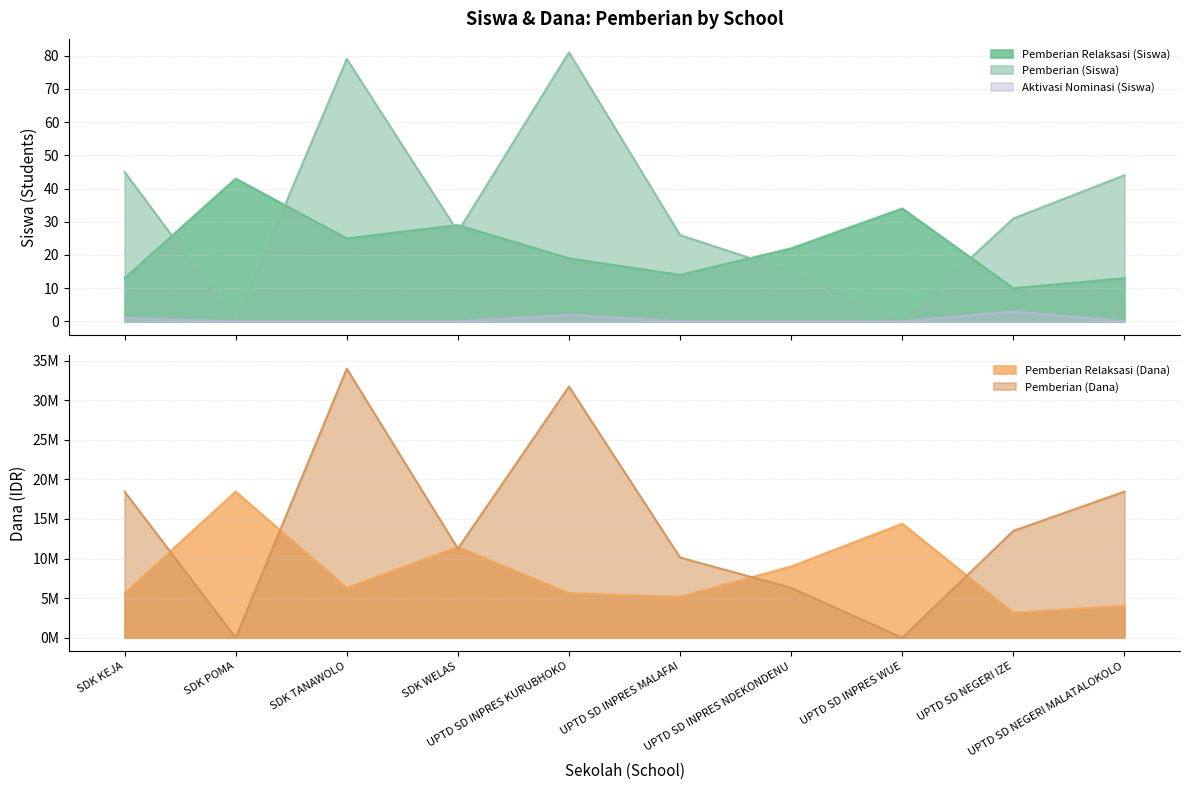

The Aktivasi Nominasi (Siswa) series shows 0 at SDK POMA. True or false?

True